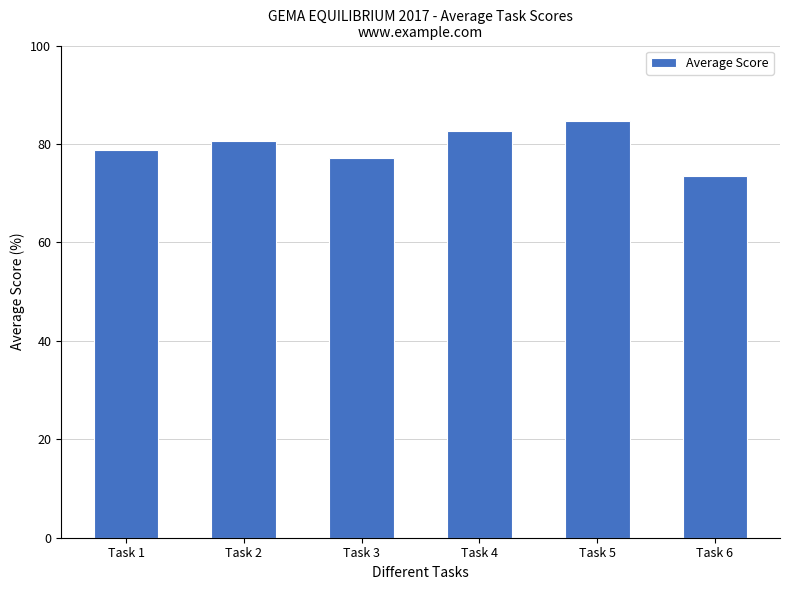

List the labels in order of value, largest first.

Task 5, Task 4, Task 2, Task 1, Task 3, Task 6